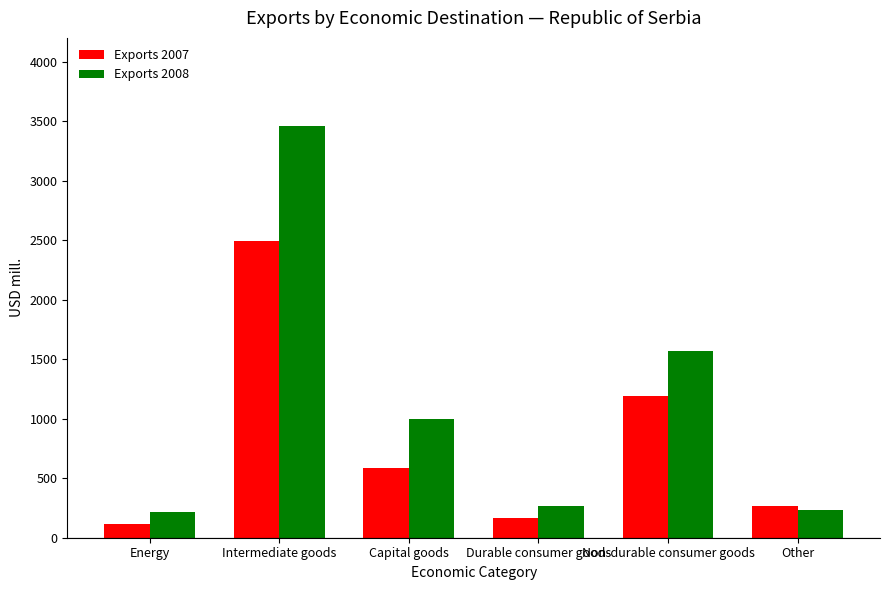

How many data points in Exports 2008 are above 994?

3